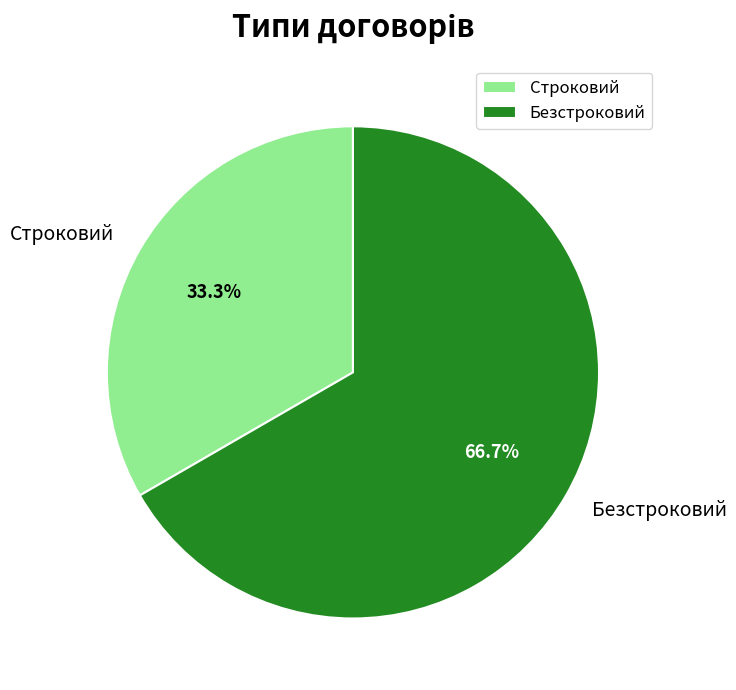

True or false: Строковий accounts for 22% of the total.

False